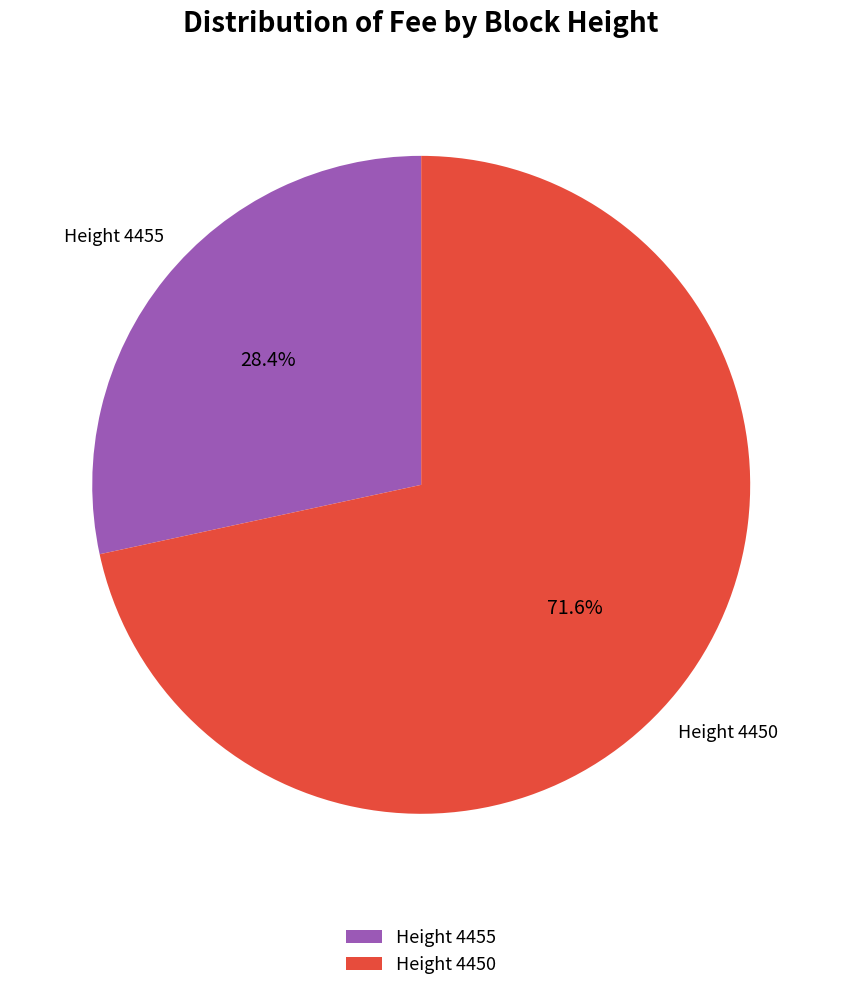

Which category accounts for the majority?

Height 4450